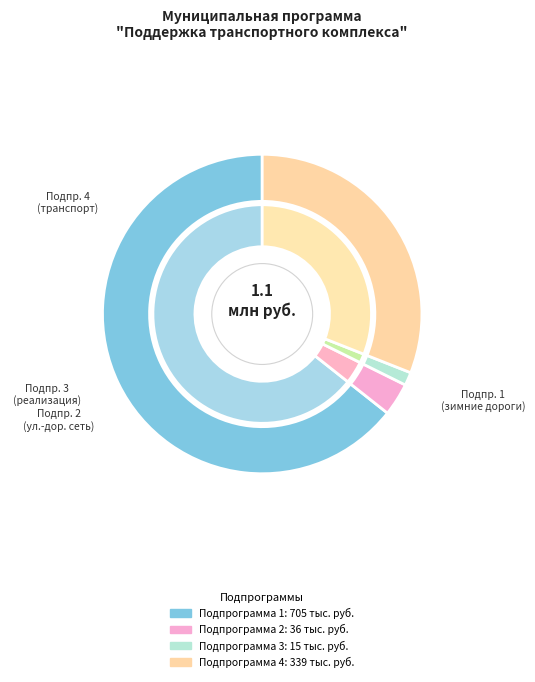

True or false: Подпрограмма 2. Содержание и ремонт улично-дорожной сети accounts for 3% of the total.

True